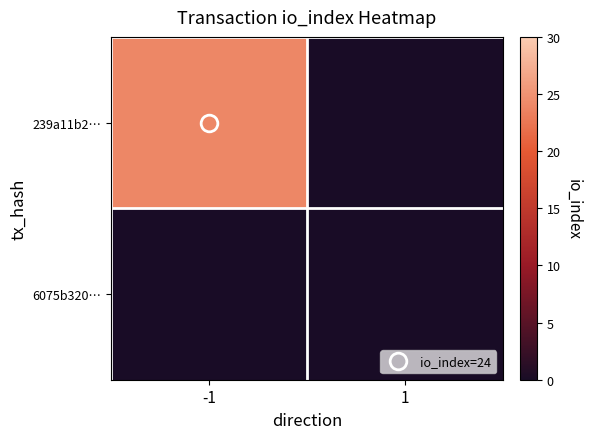

Reading left to right, list all the values displayed in this chart.

239a11b2…: -1=24	1=0
6075b320…: -1=0	1=0